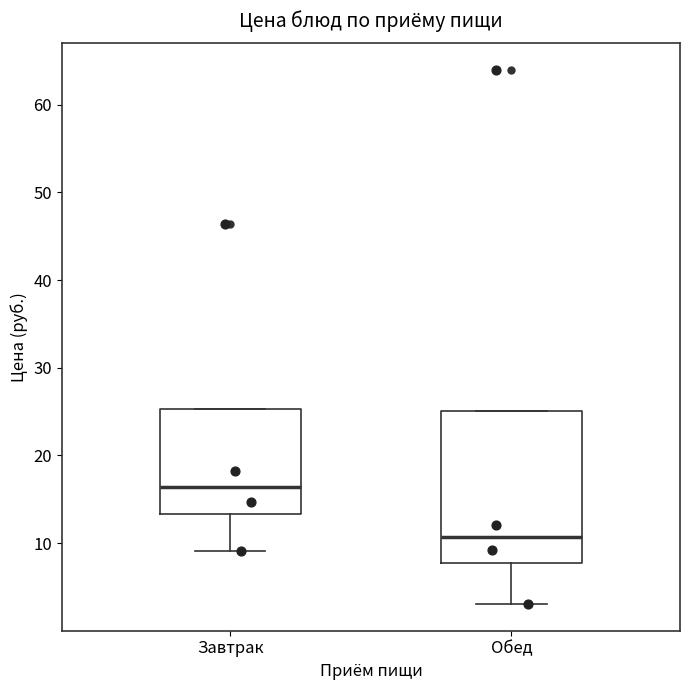

Which box is the tallest, from its lower edge to its upper edge?

Обед